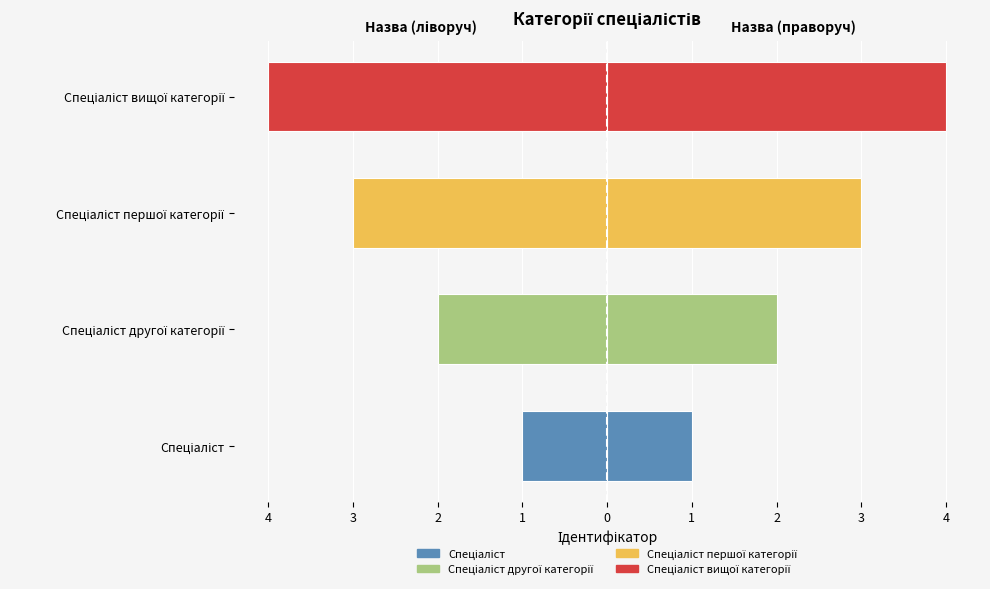

How many values exceed -2?

1